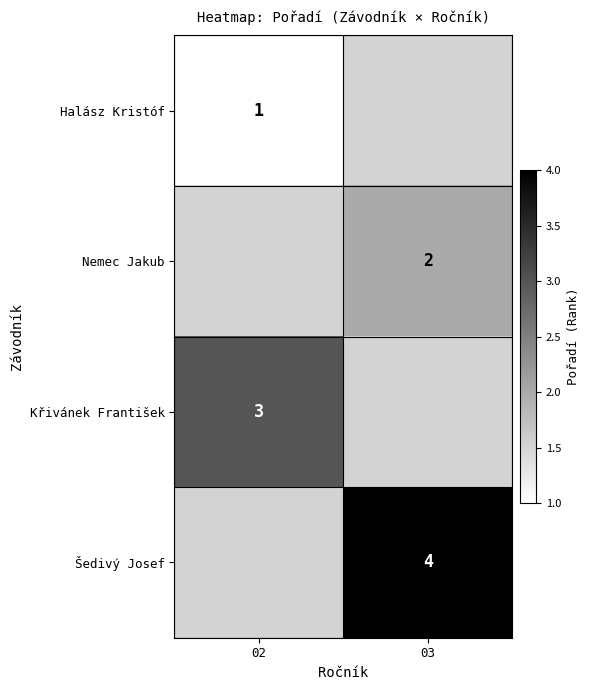

Count the number of categories in the chart.

2